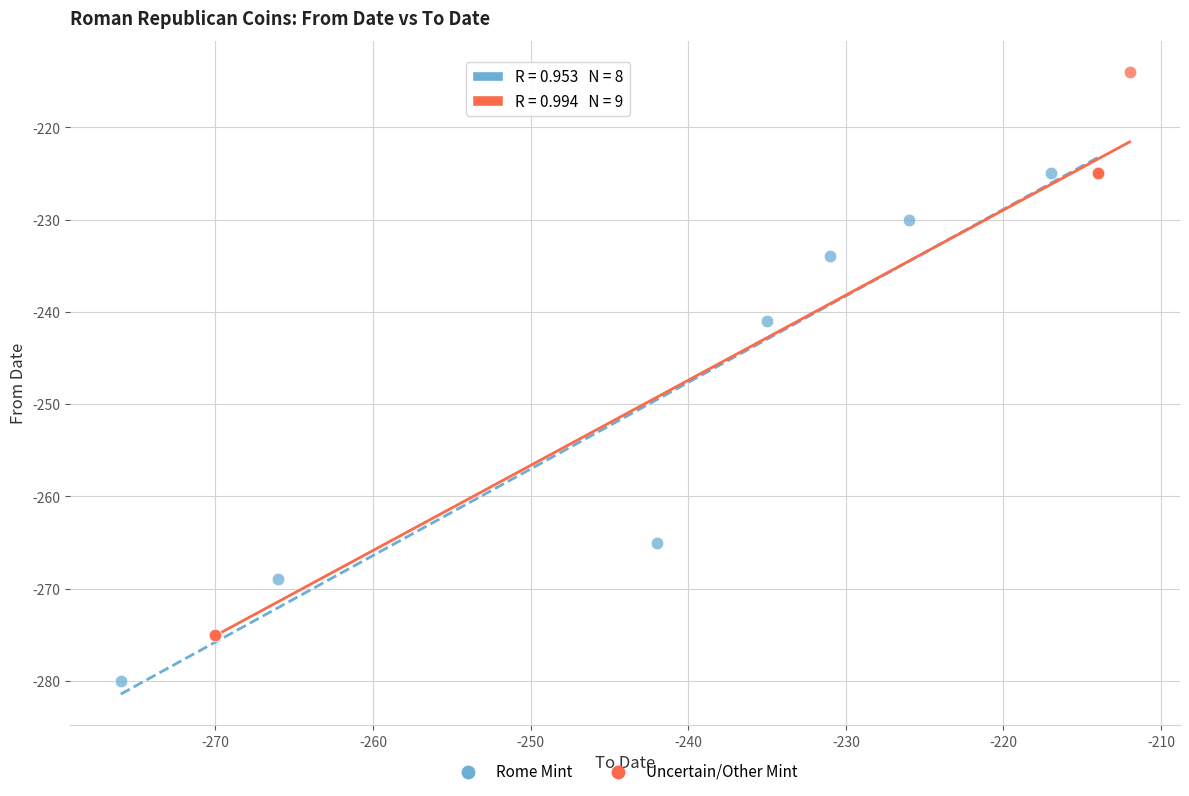

What are all the series names shown in the legend?

Rome Mint, Uncertain/Other Mint